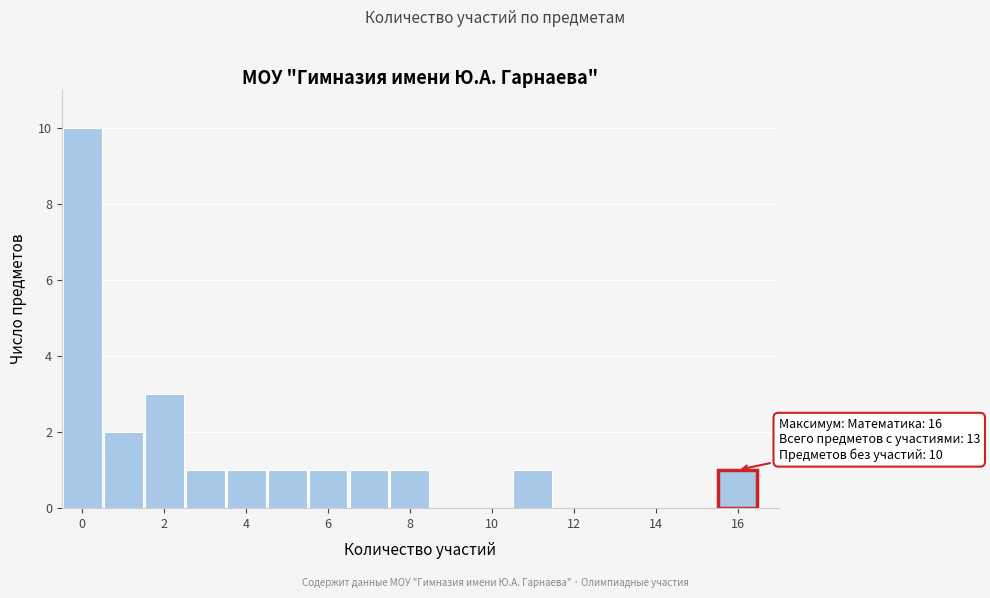

Over which range of the x-axis is the bar tallest?

-0.5 to 0.5